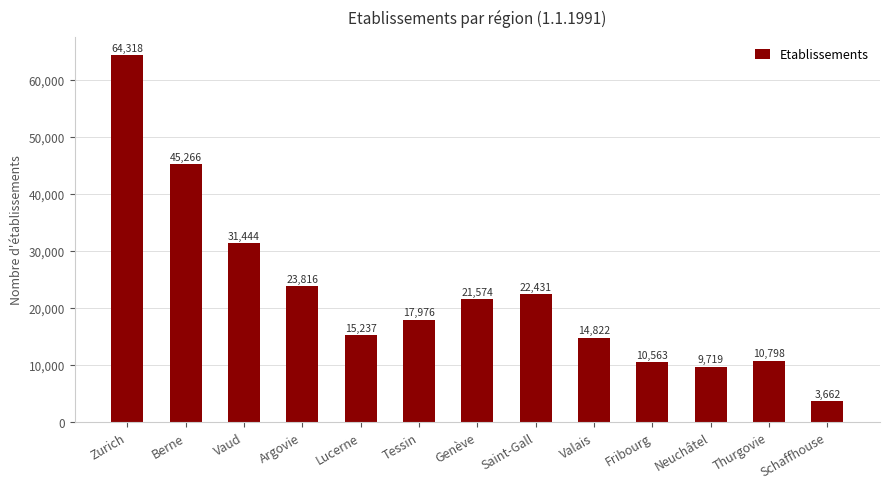

What is the value of the 11th bar from the left?

9719